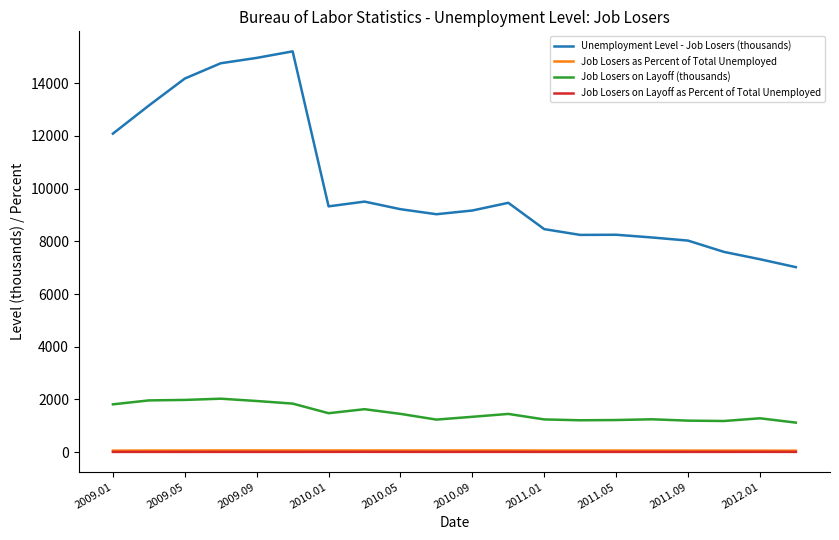

What is the lowest value of the Job Losers on Layoff (thousands) series?

1120.0